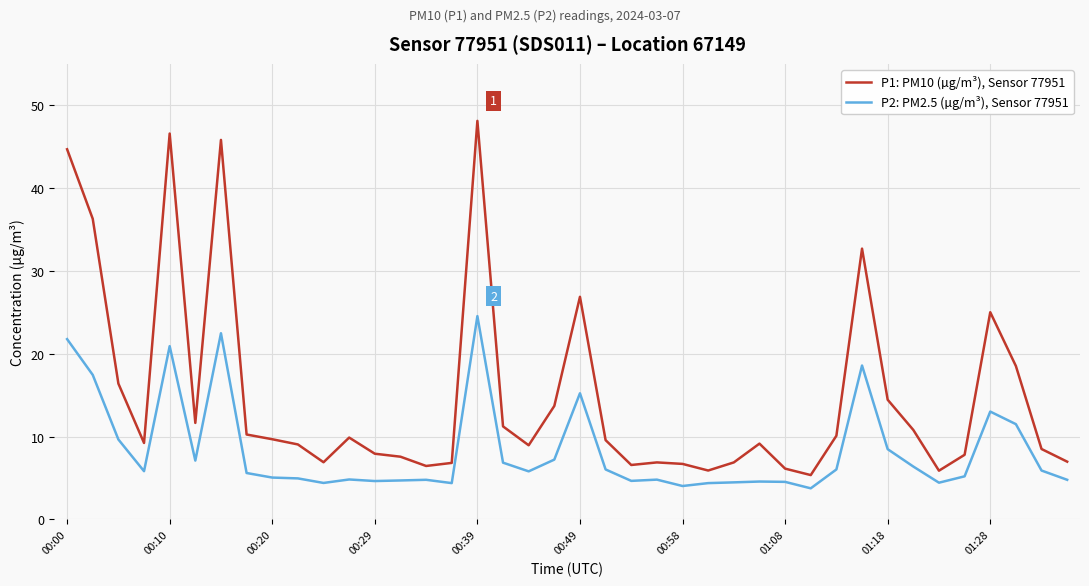

What are all the series names shown in the legend?

P1: PM10 (µg/m³), Sensor 77951, P2: PM2.5 (µg/m³), Sensor 77951